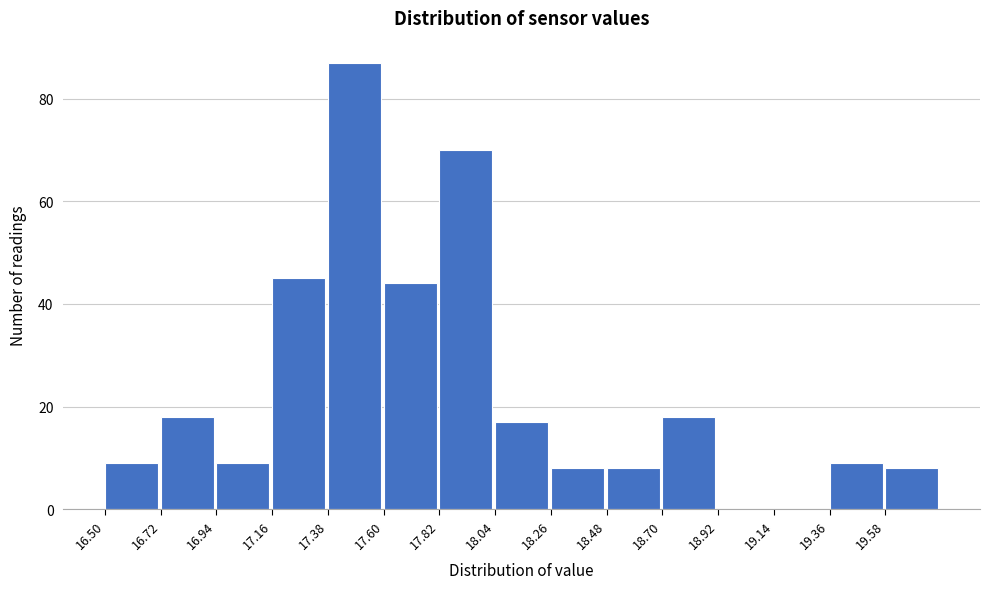

Which range on the x-axis has the tallest bar?

17.38 to 17.60